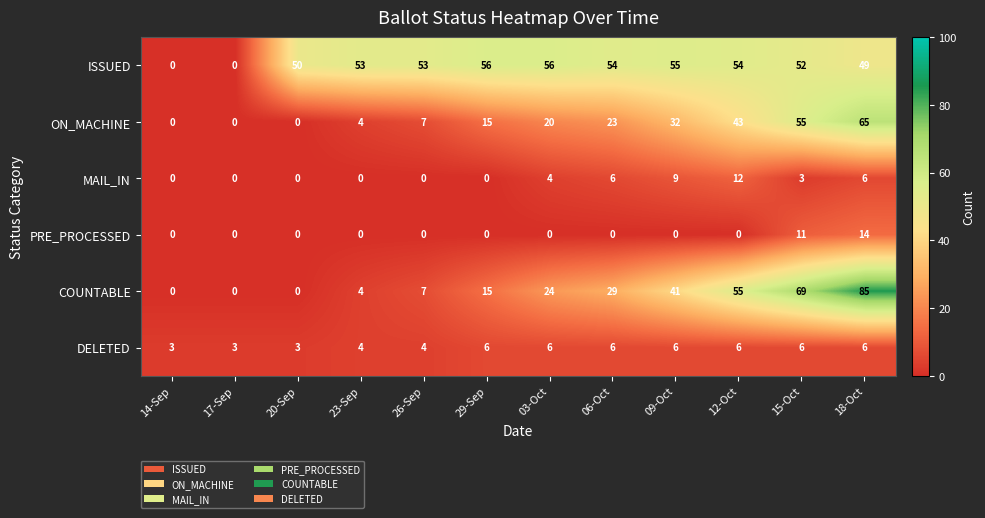

What is the total value across all series at 12-Oct?

170